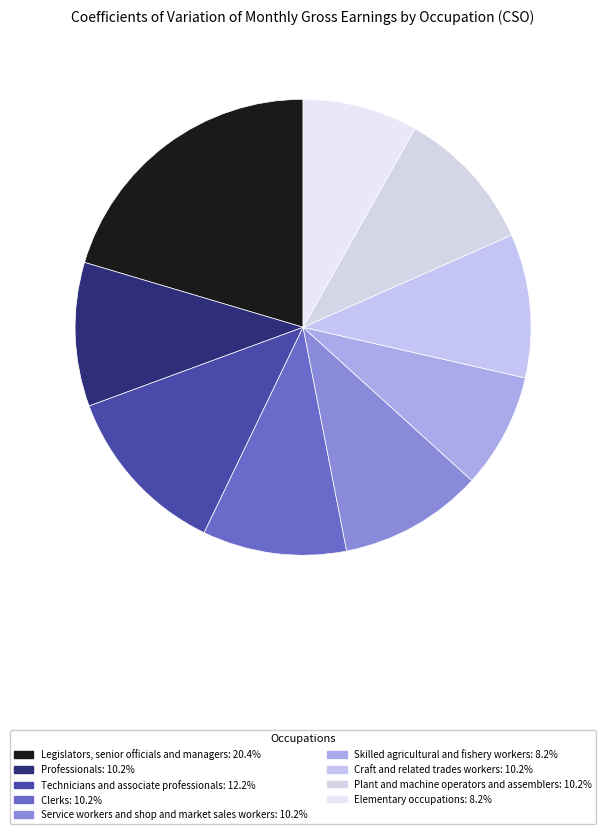

The Legislators, senior officials and managers slice represents 9% of the pie. True or false?

False